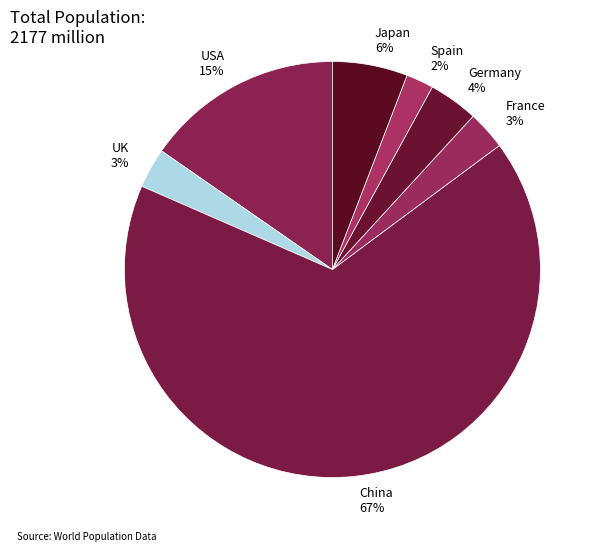

The Spain slice represents 2% of the pie. True or false?

True